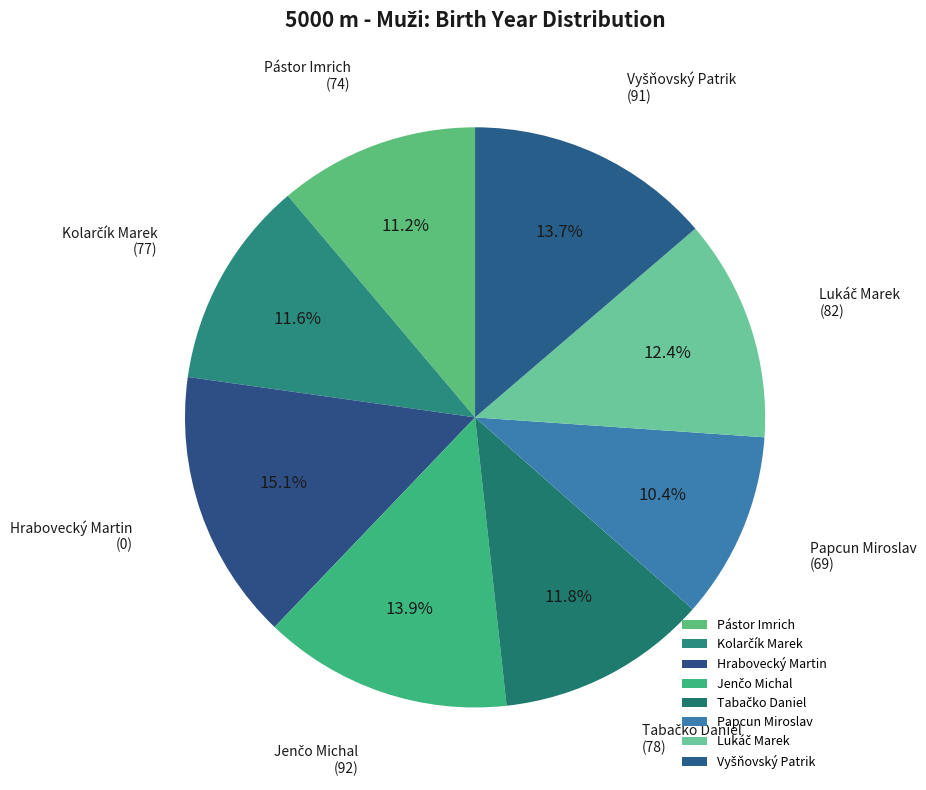

How many slices are in this pie chart?

8